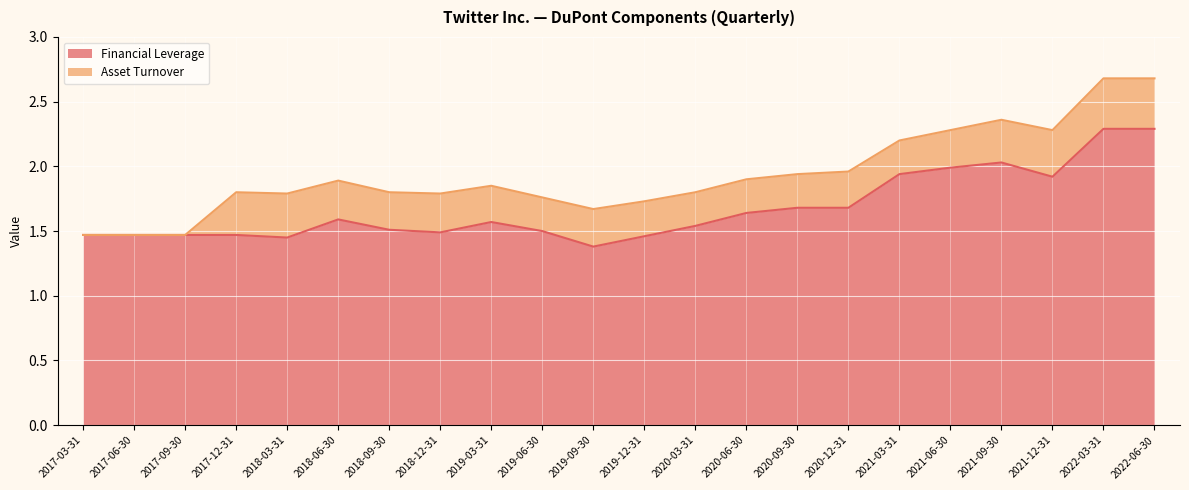

What value does the data have at 2019-12-31?

1.5